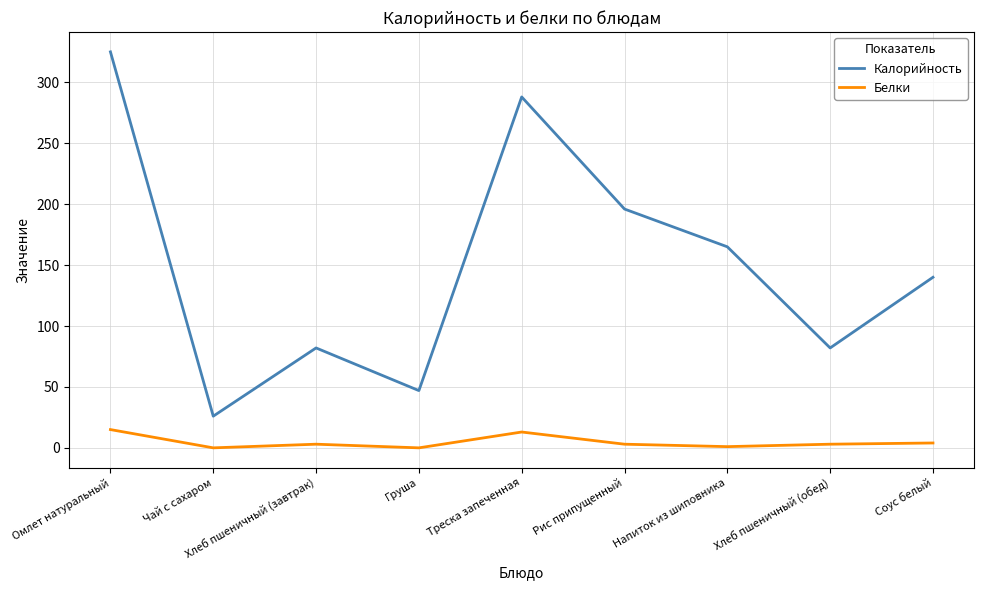

At which category is the sum across all series the highest?

Омлет натуральный